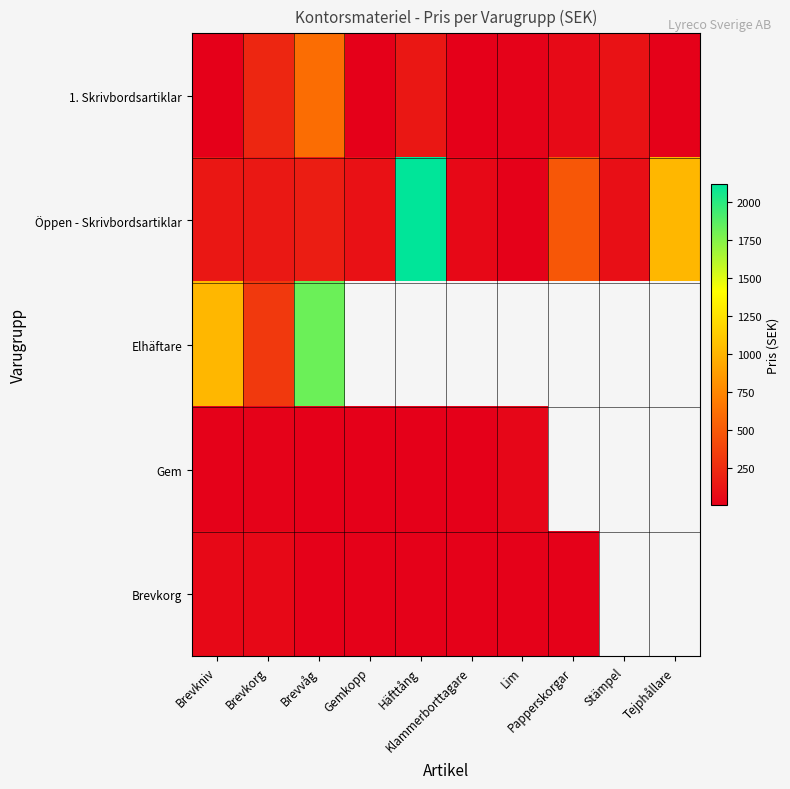

At which label does Brevkorg reach its minimum?

Brevvåg